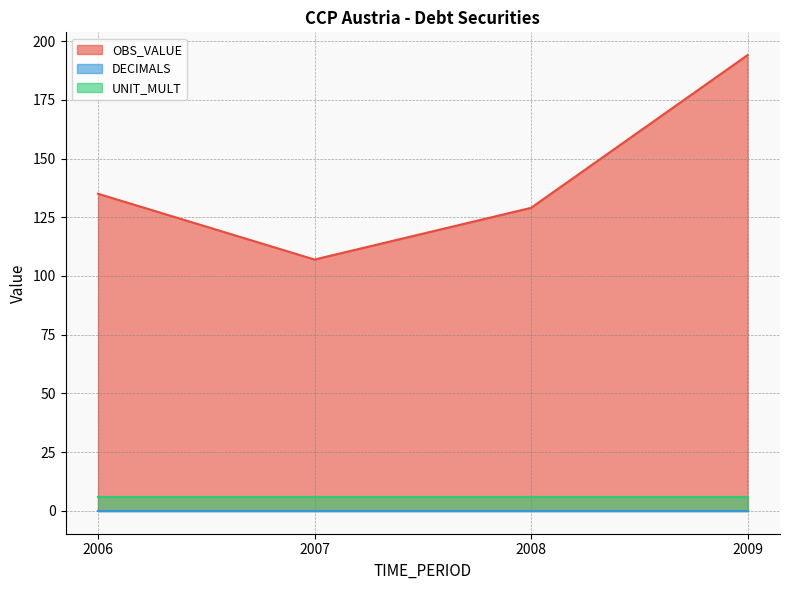

Rank the categories by DECIMALS value from lowest to highest.

2006, 2007, 2008, 2009